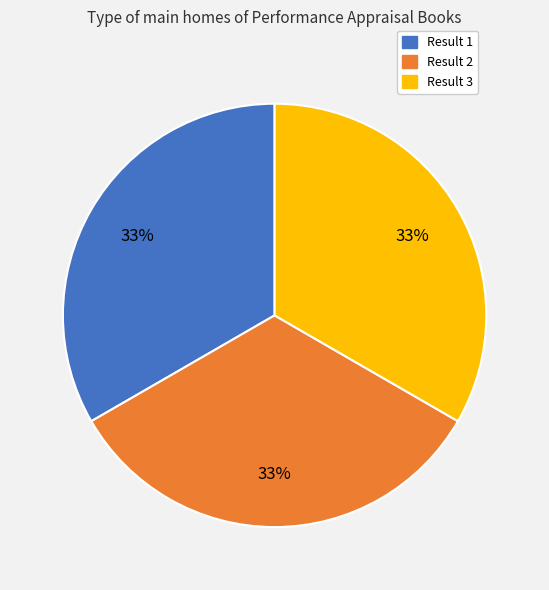

Is it true that Result 3 is 33% of the pie?

True